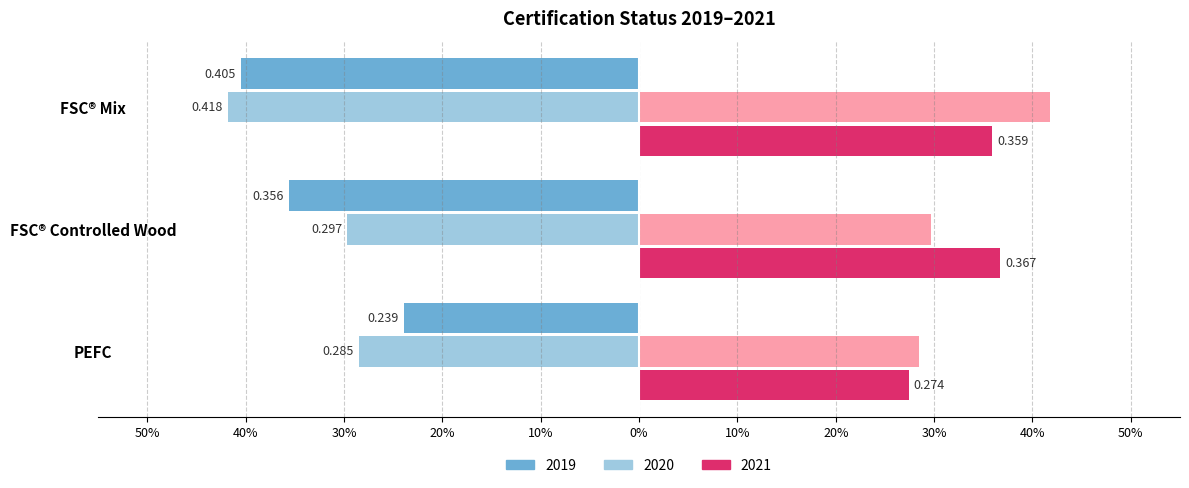

True or false: 2020 has a value of -0.4 at PEFC.

False